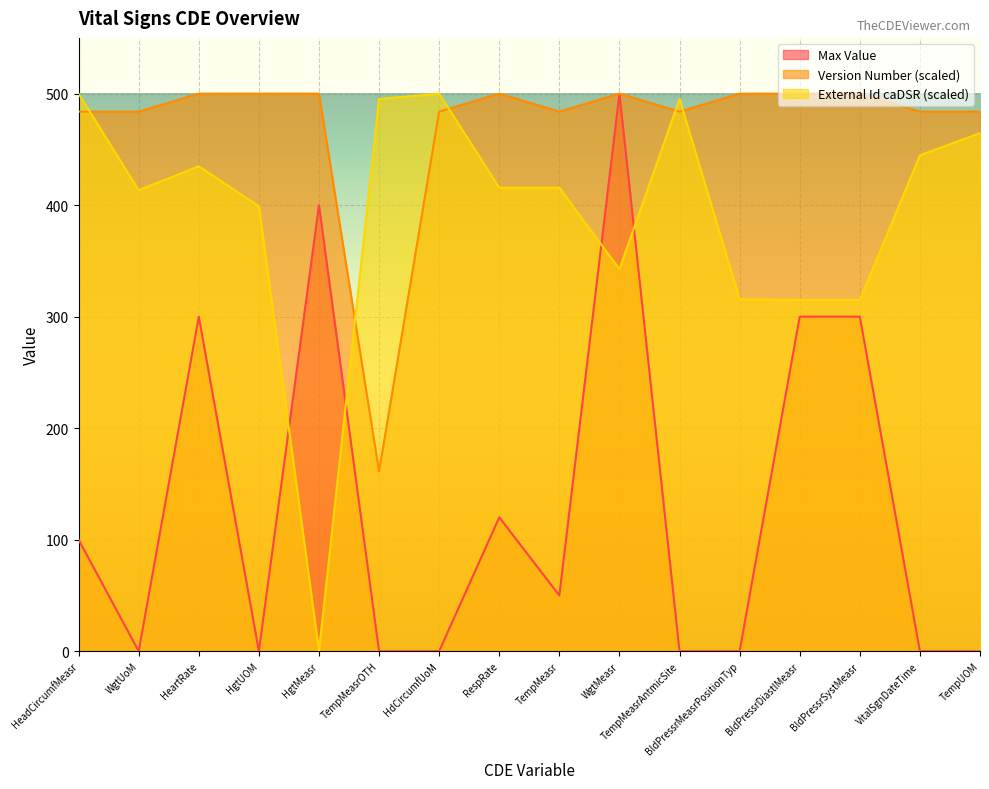

At BldPressrSystMeasr, list the series in order from smallest to largest.

Max Value, External Id caDSR (scaled), Version Number (scaled)